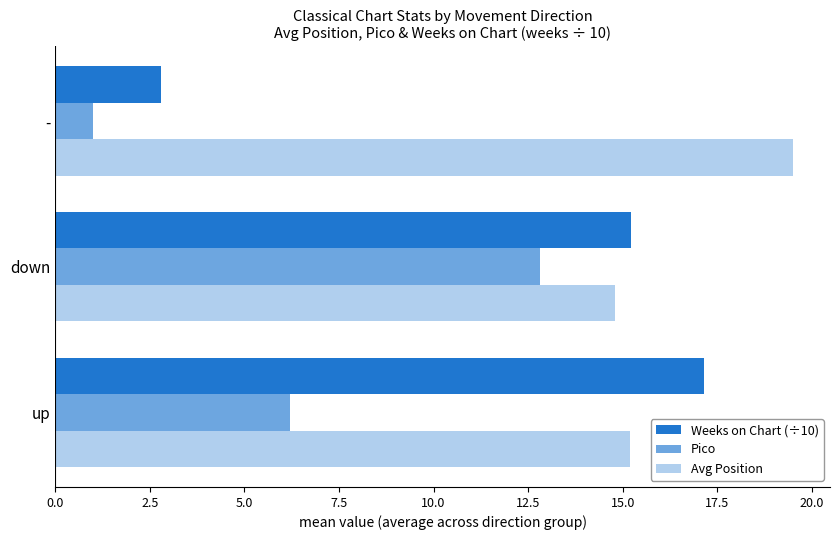

How many data points in Weeks on Chart (÷10) are above 15?

2